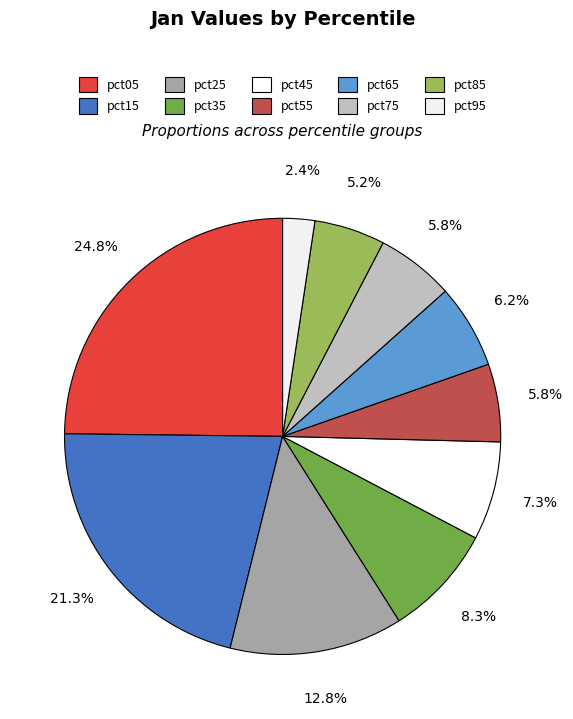

To the nearest percent, what is the difference between the pct65 and pct95 slice percentages?

4%